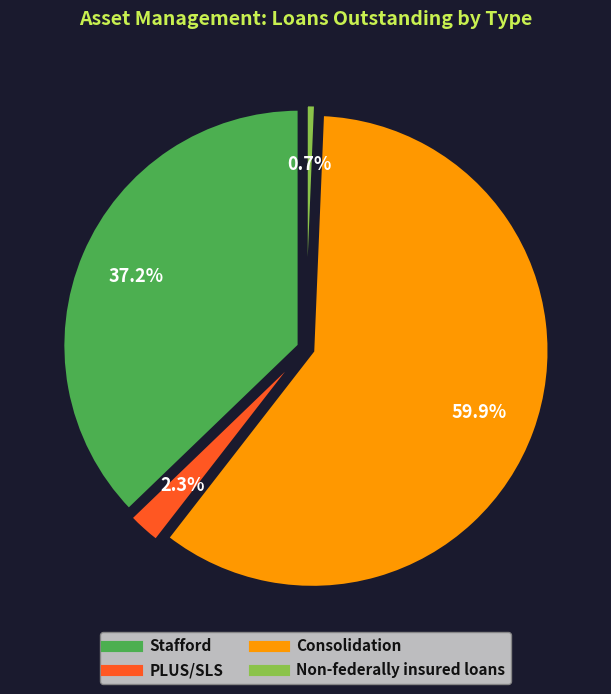

What is the change in value from Consolidation to Non-federally insured loans?

-8498664